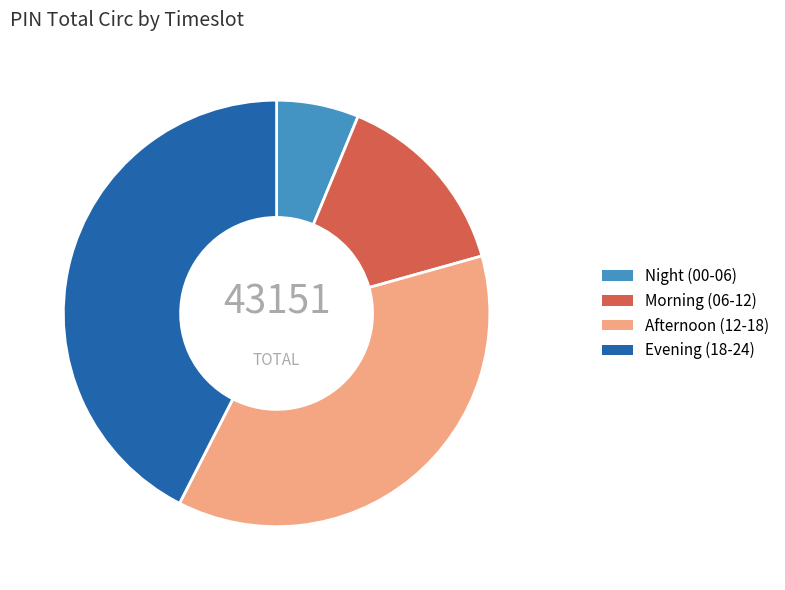

Do Night (00-06) and Evening (18-24) together represent more than half of the pie?

No